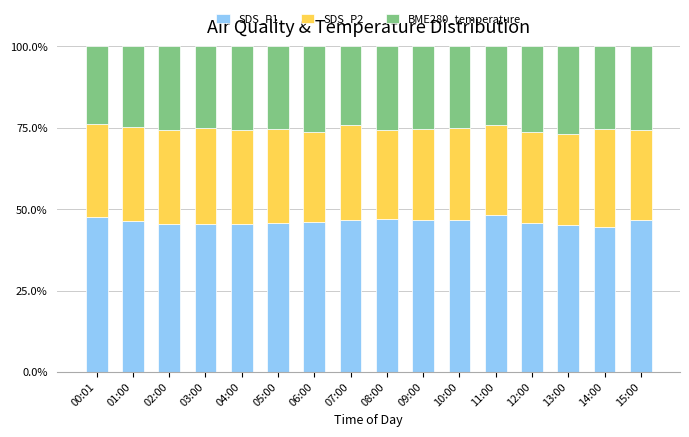

What is the minimum value for SDS_P1?

44.4